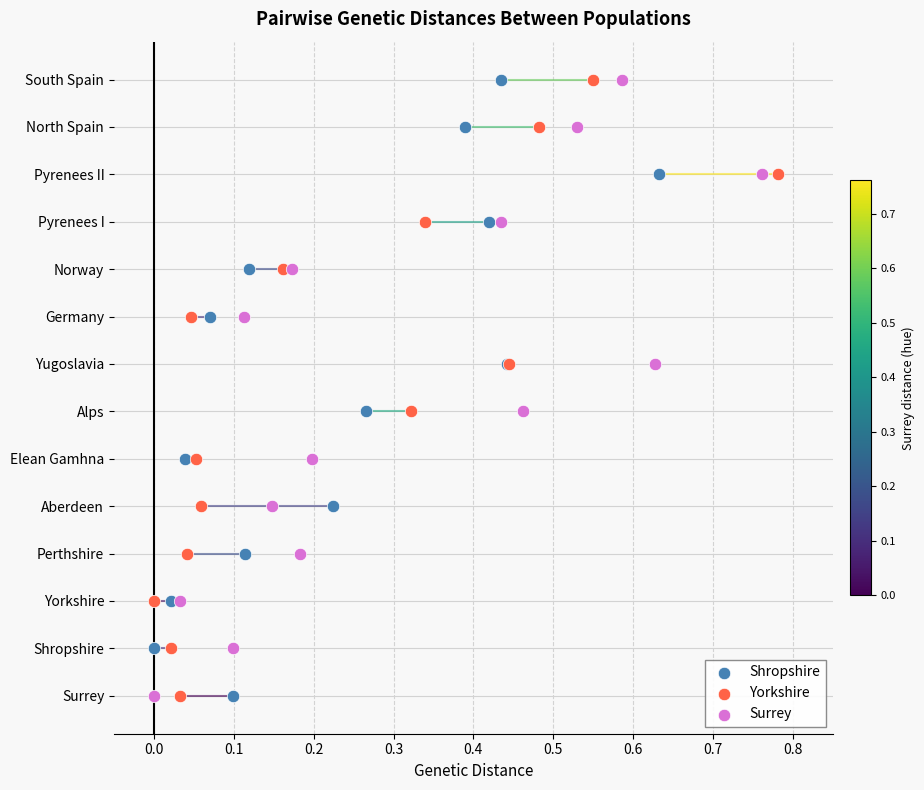

What are all the series names shown in the legend?

Shropshire, Yorkshire, Surrey